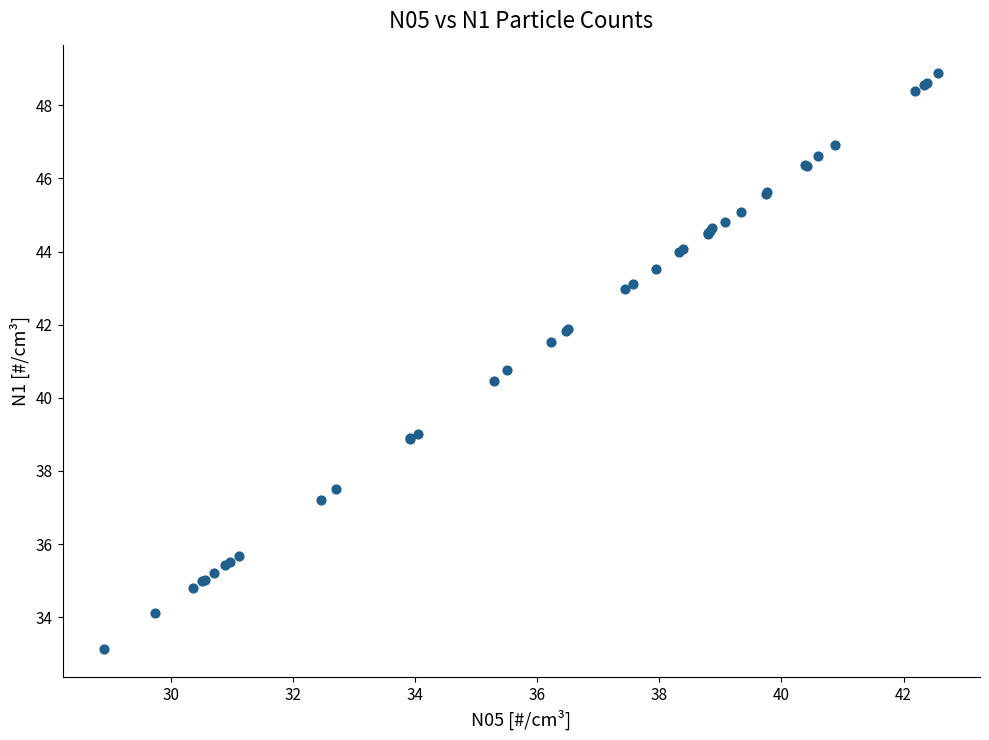

What Y value in the scatter plot is closest to 41?

40.8